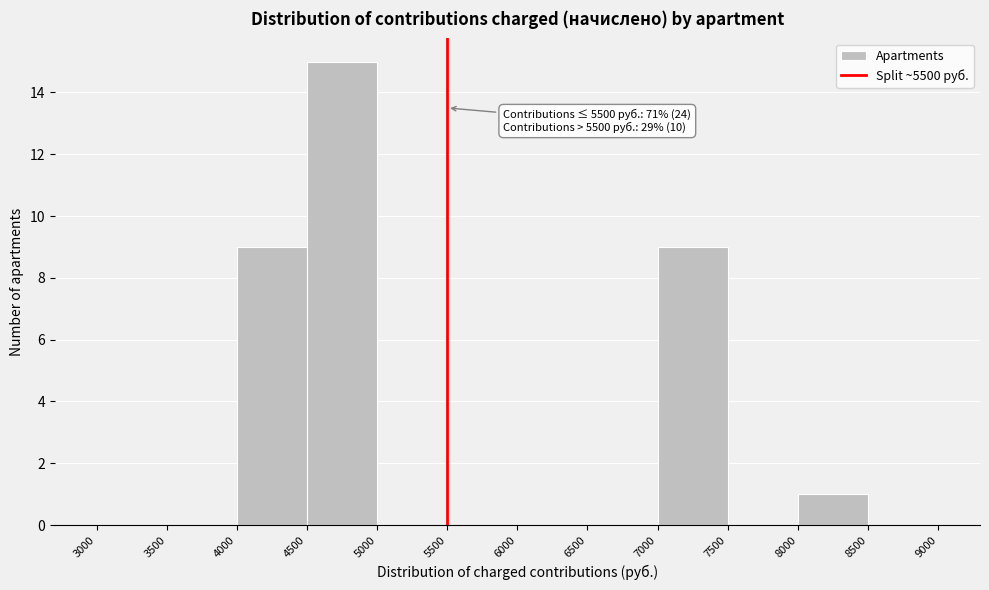

Which range on the x-axis has the tallest bar?

4500 to 5000